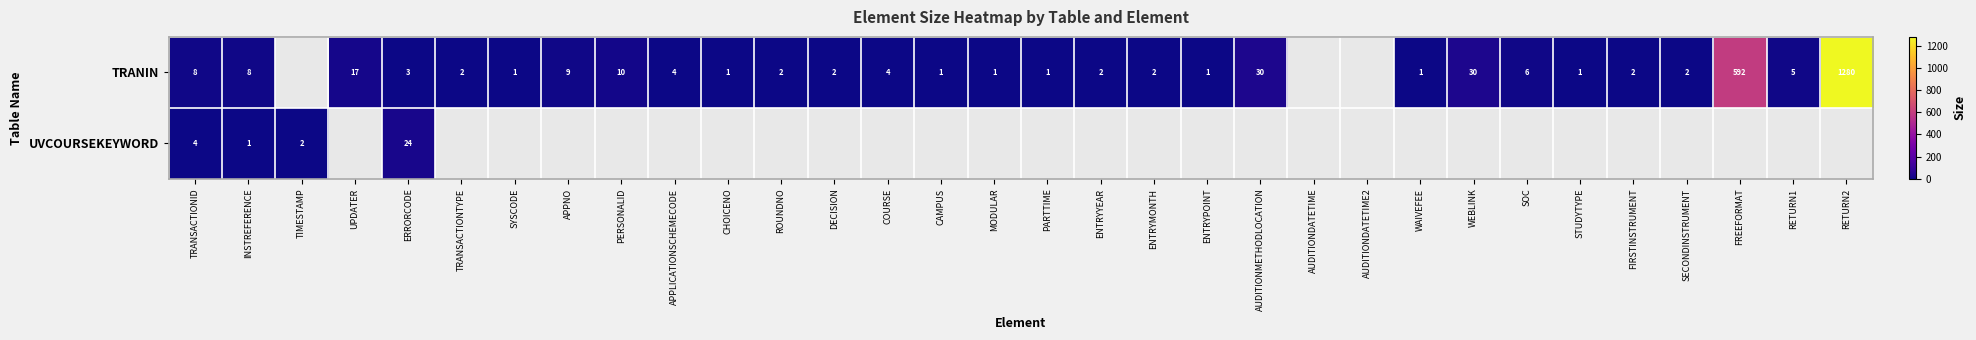

Is it true that TRANIN equals 0 at WAIVEFEE?

False